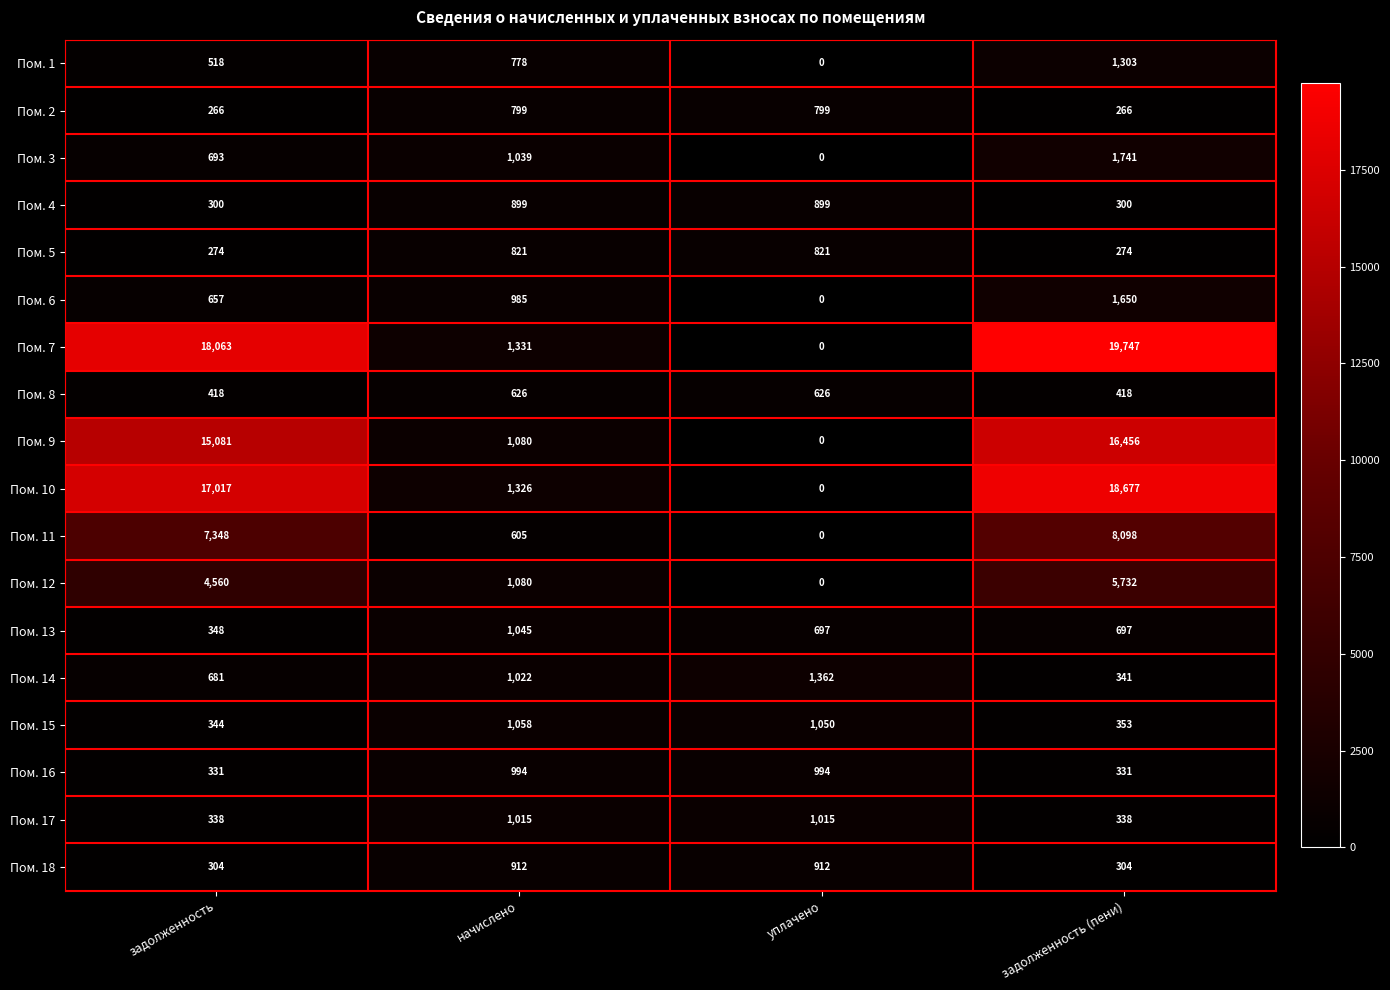

At which label is Пом. 11 closest to 4049?

задолженность